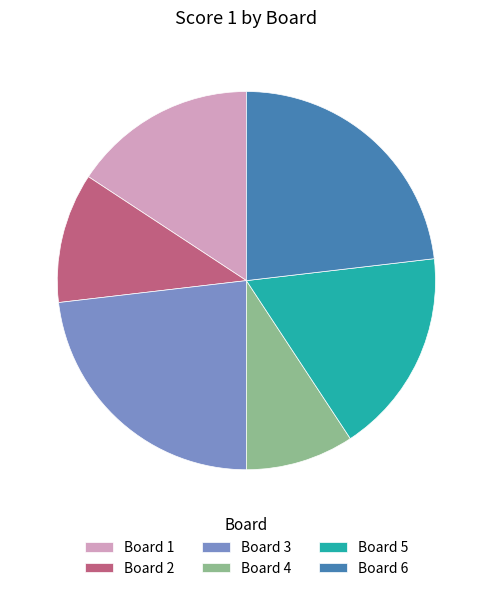

Do Board 3 and Board 5 together represent more than half of the pie?

No